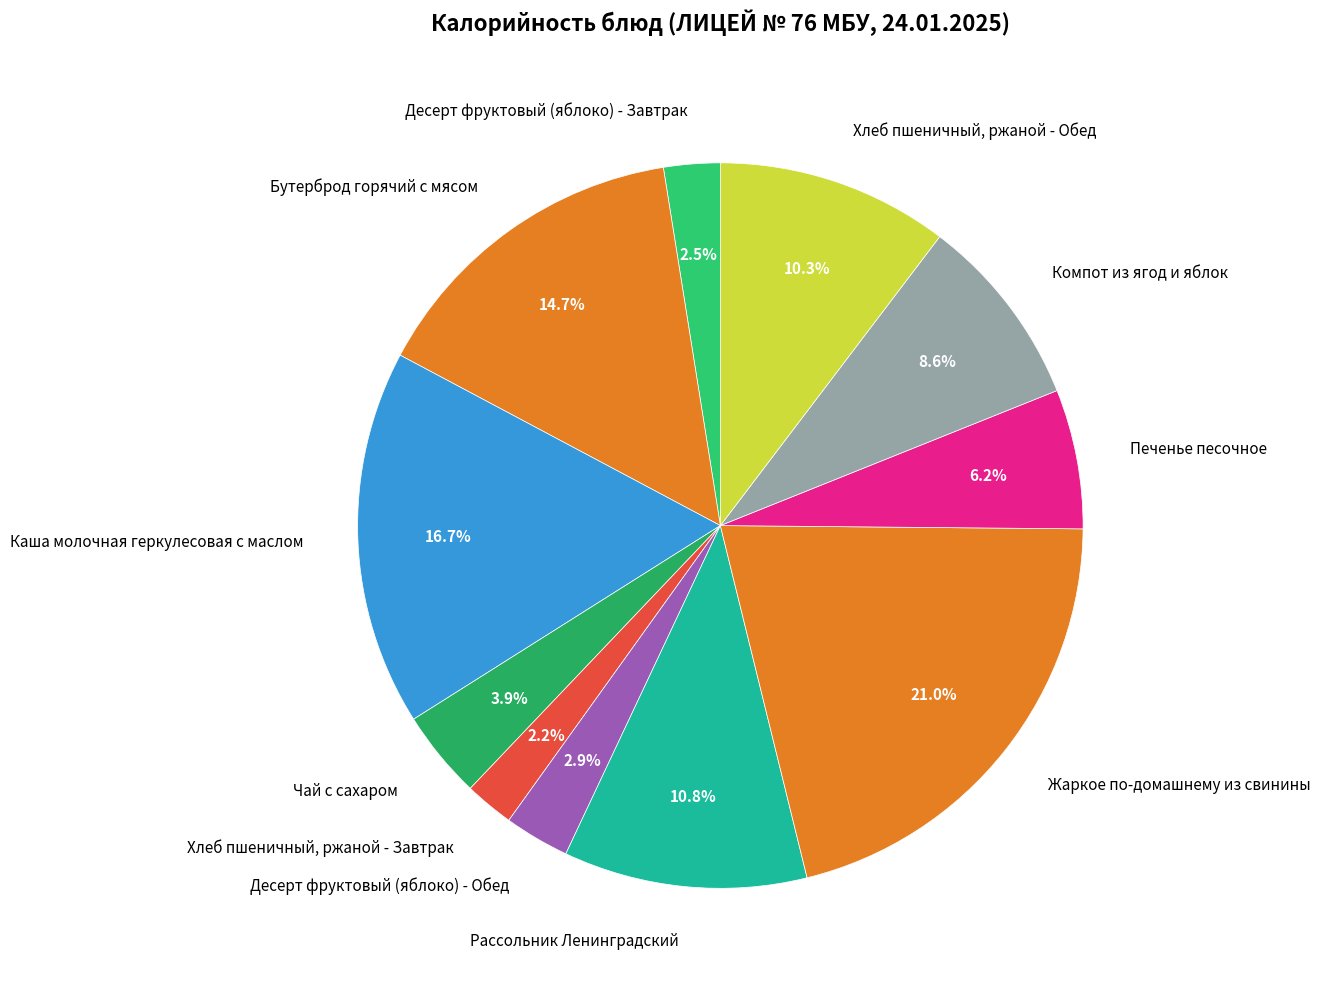

How many segments does this pie chart have?

11